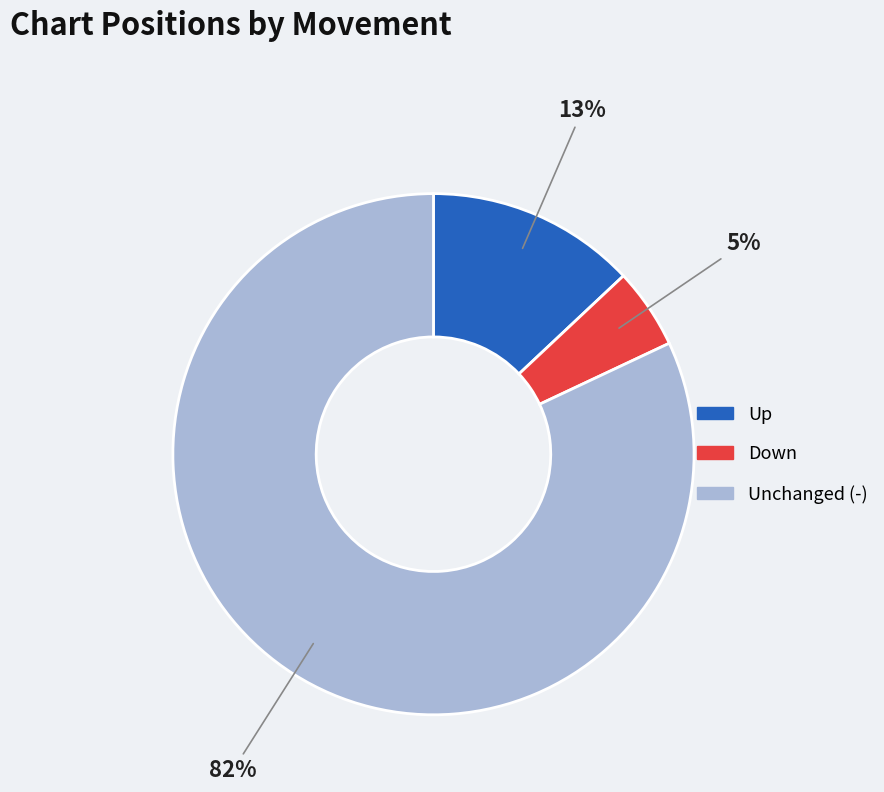

Is it true that Down is 1% of the pie?

False